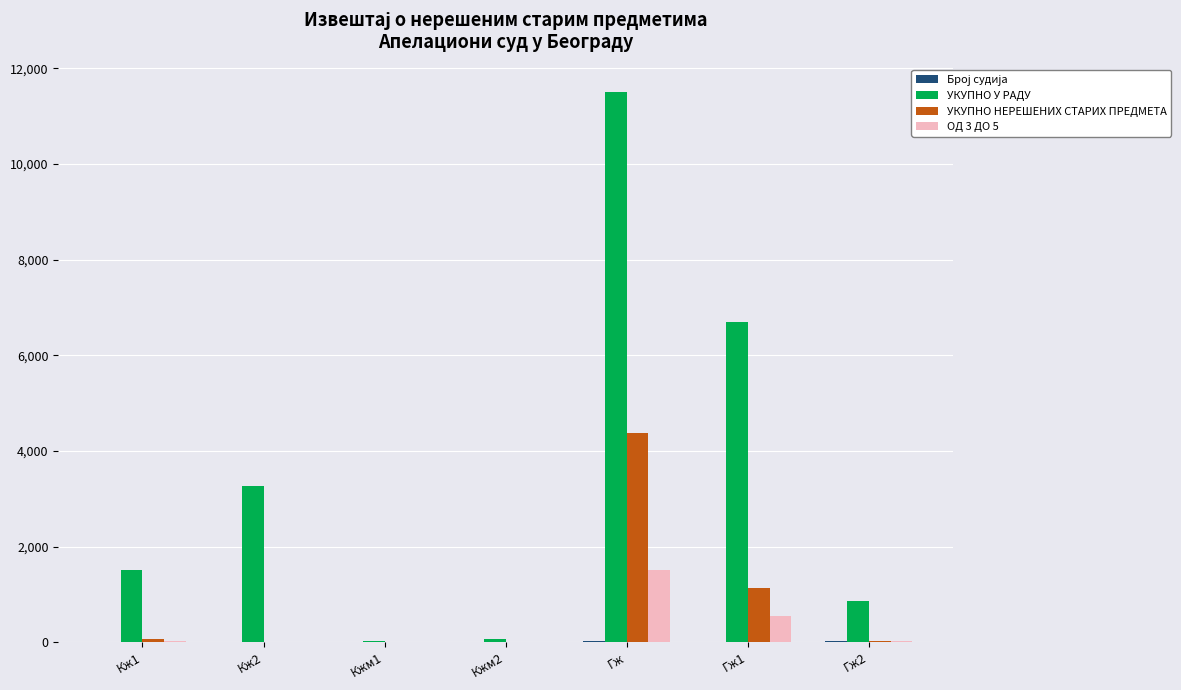

Where is УКУПНО НЕРЕШЕНИХ СТАРИХ ПРЕДМЕТА nearest to the value 2186?

Гж1